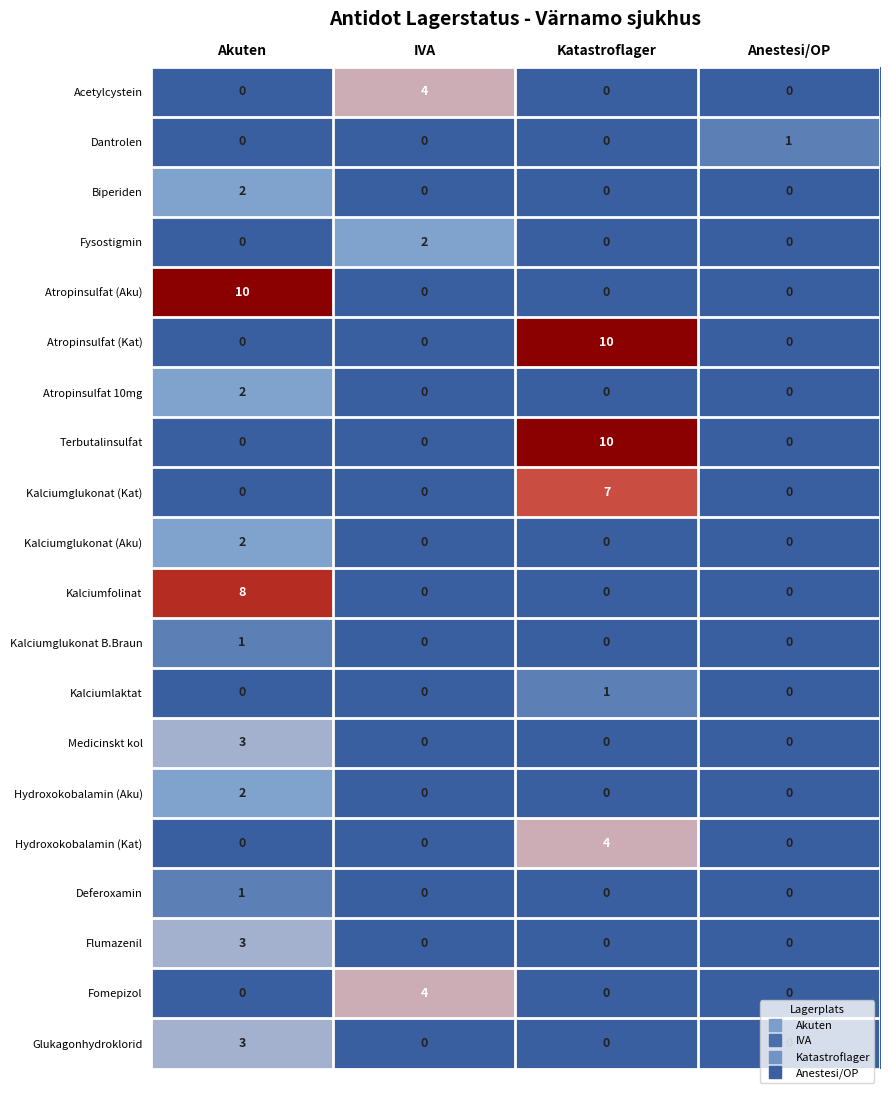

At which category is the sum across all series the highest?

Akuten